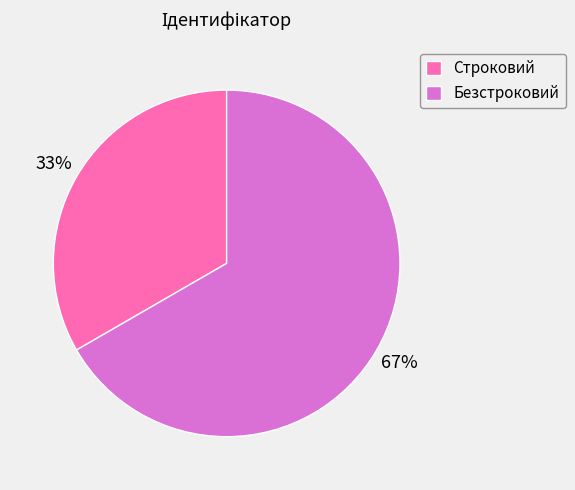

Rank the categories by value from lowest to highest.

Строковий, Безстроковий